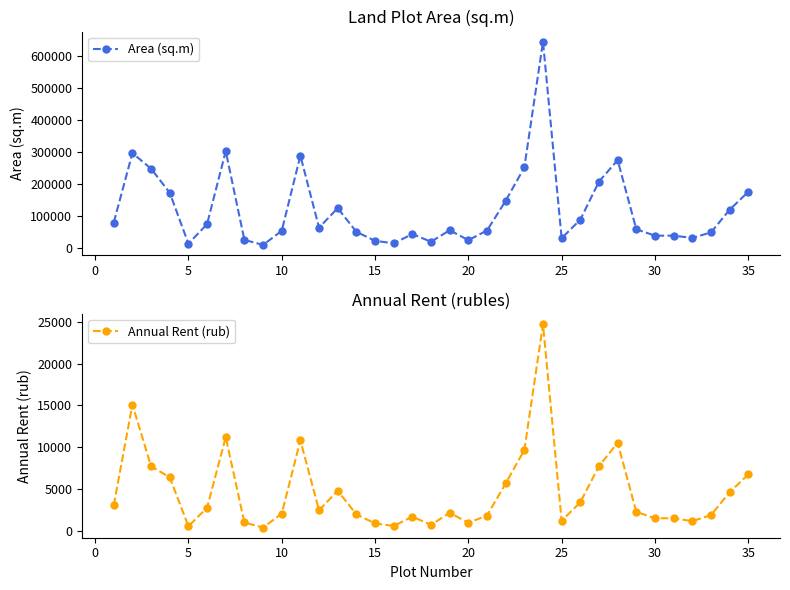

Where is the first local minimum for Area (sq.m)?

5